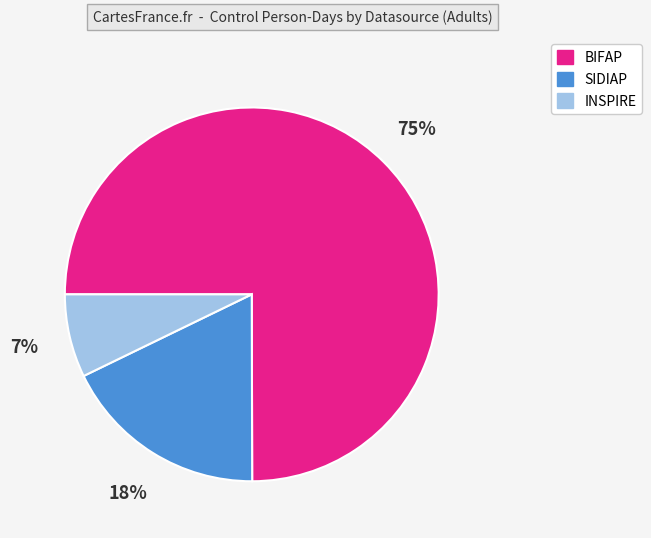

To the nearest percent, what portion does BIFAP represent?

75%